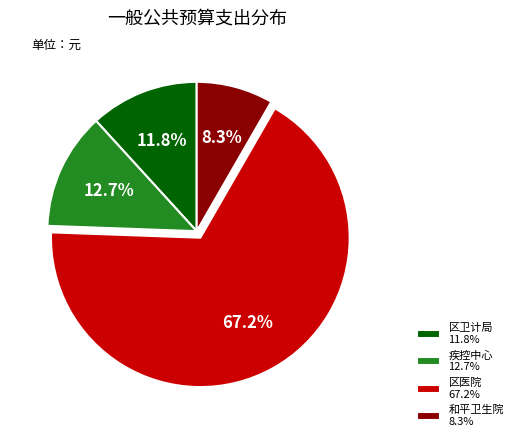

To the nearest percent, what portion does 区卫计局 represent?

12%